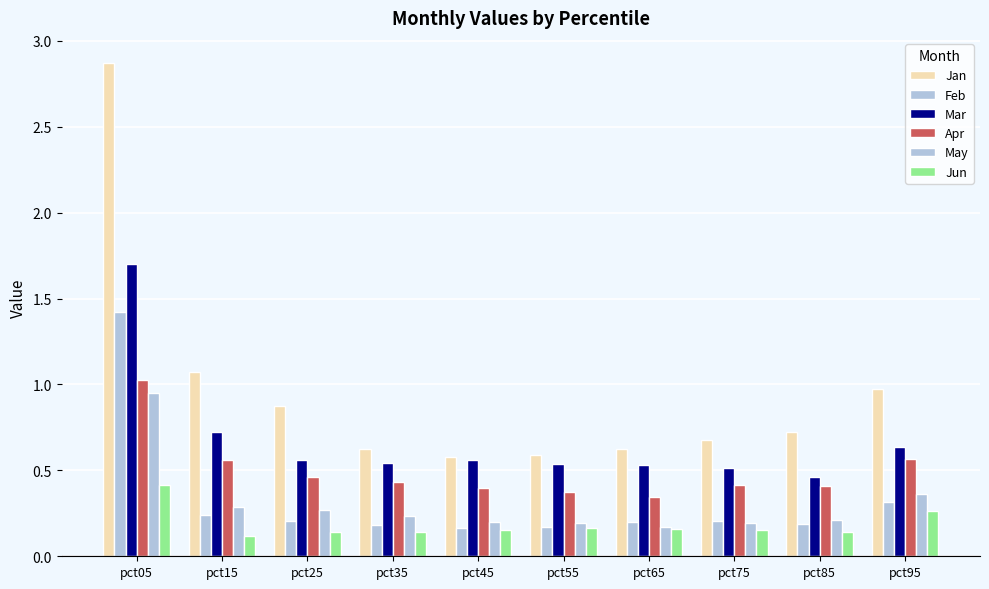

What is the sum of all Mar values?

6.8